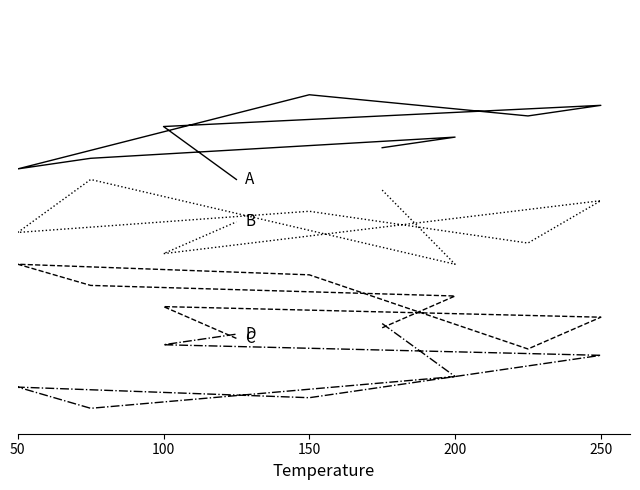

At 150, list the series in order from largest to smallest.

A, B, C, D